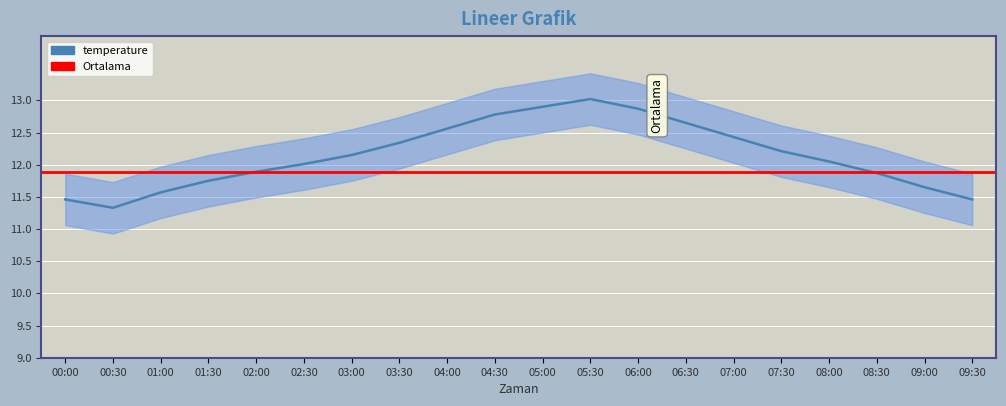

Read the temperature_lower value at 06:00.

12.5